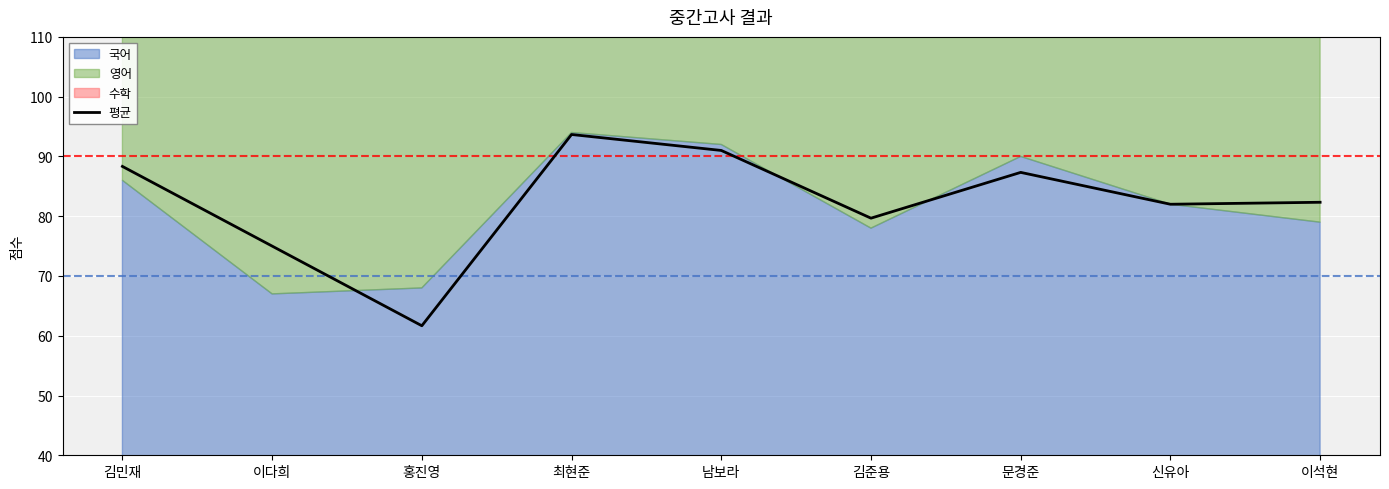

At which category does the data reach its first local valley?

홍진영